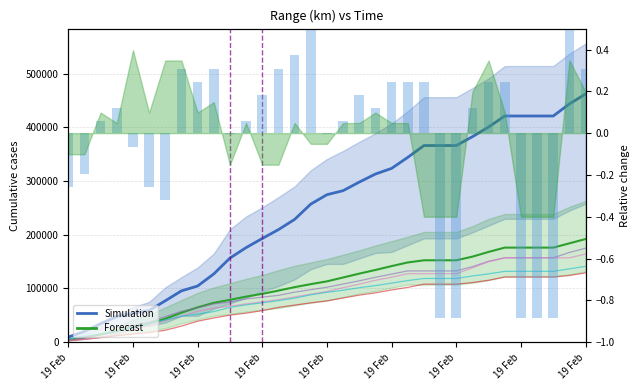

Does the chart contain stacked bars?

No